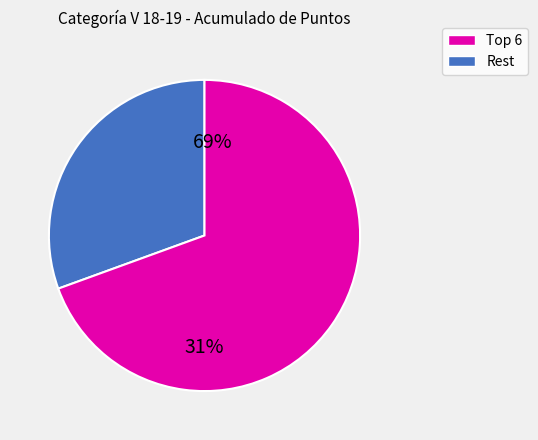

Is it true that Diego Holloway is 1% of the pie?

False